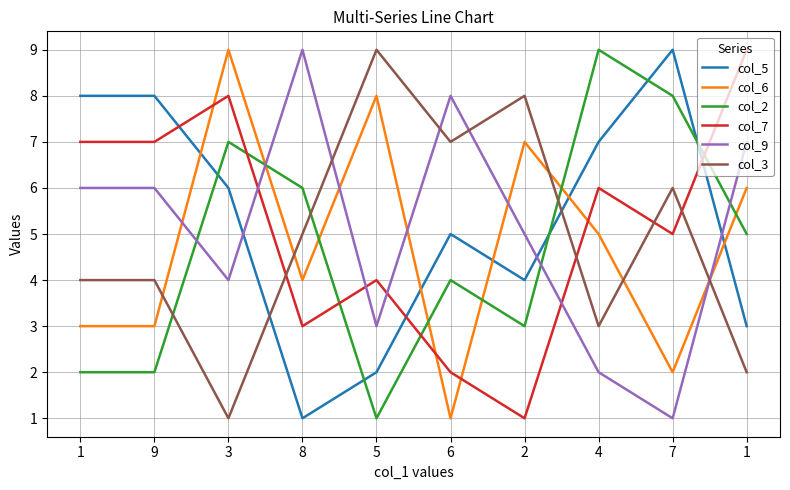

How many lines are shown in the chart?

6